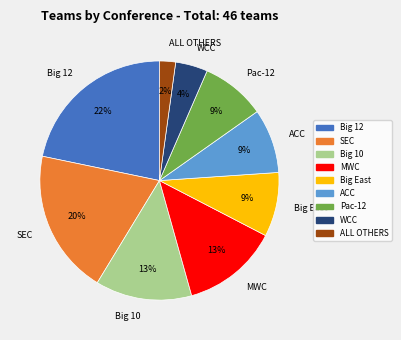

Is there a majority slice in this chart?

No